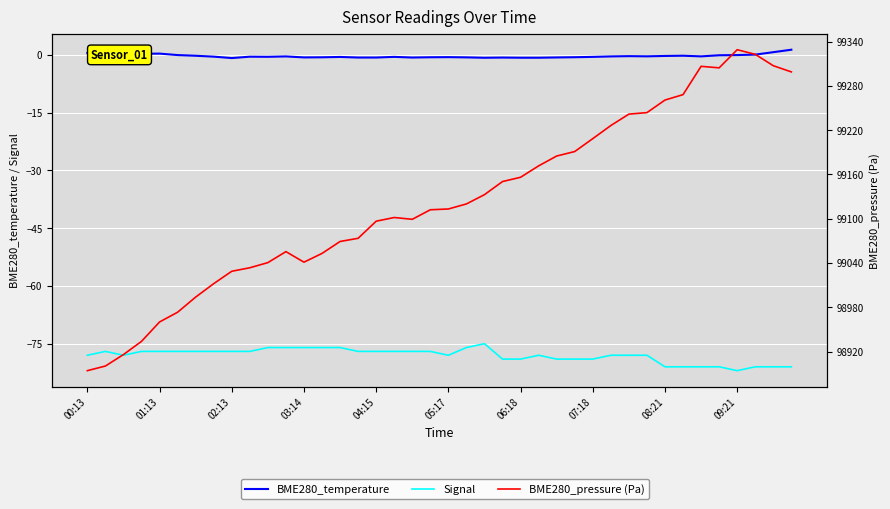

Is the value of Signal at 27 greater than the value of BME280_temperature at 24?

No